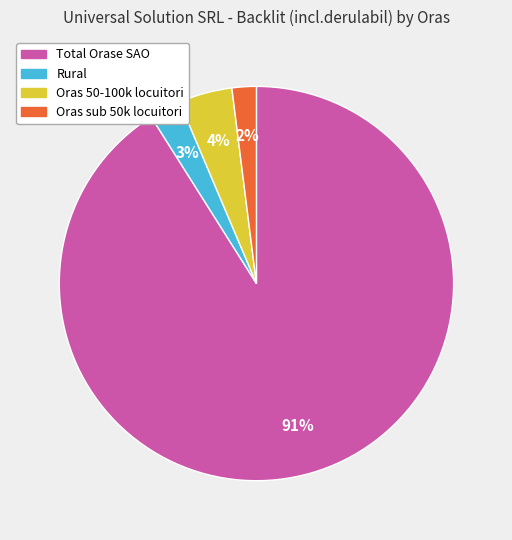

Combined, do Oras sub 50k locuitori and Rural account for over 50%?

No